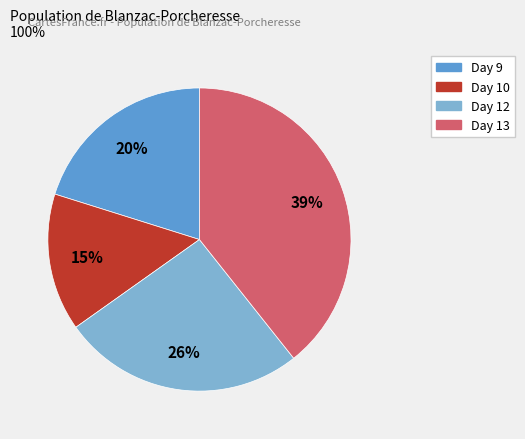

To the nearest percent, what is the average slice percentage?

25%